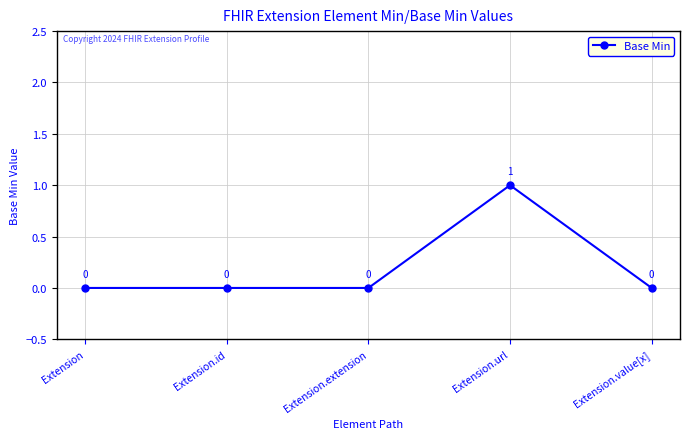

What is the label of the 2nd point from the right?

Extension.url